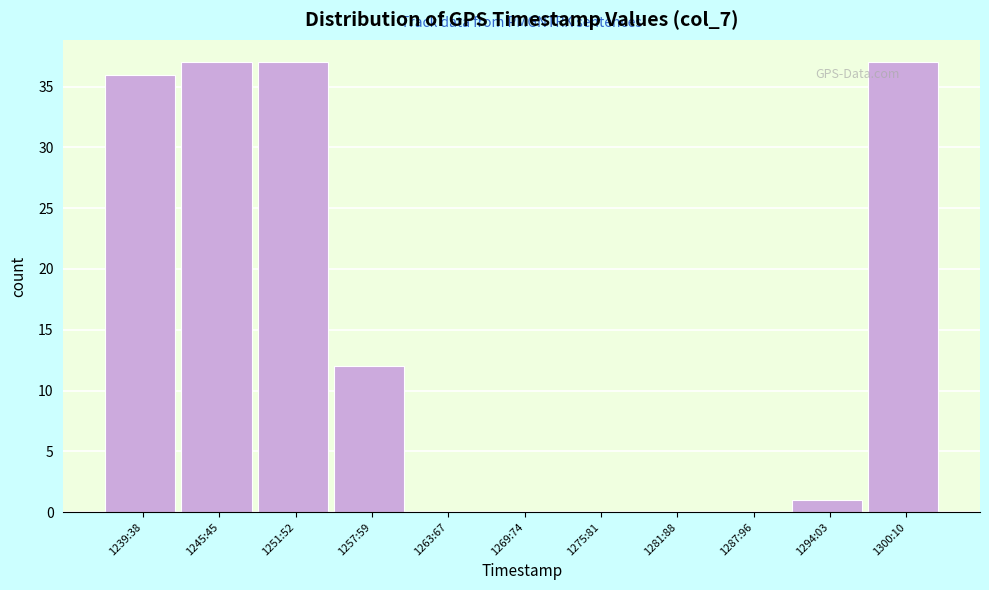

Reading left to right, extract all data points from this chart.

1239:38=36	1245:45=37	1251:52=37	1257:59=12	1263:67=0	1269:74=0	1275:81=0	1281:88=0	1287:96=0	1294:03=1	1300:10=37